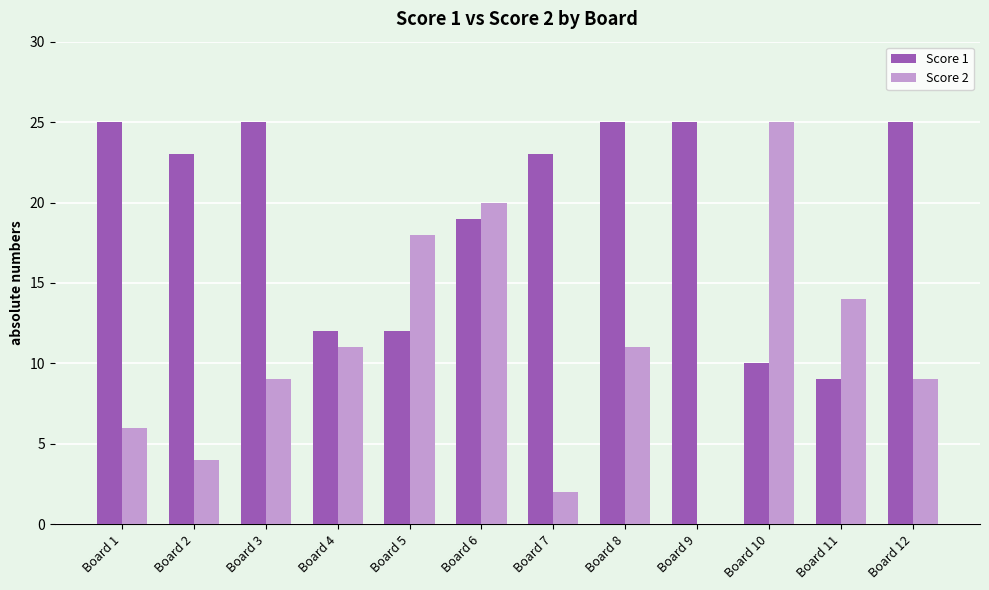

At which category is the sum across all series the highest?

Board 6